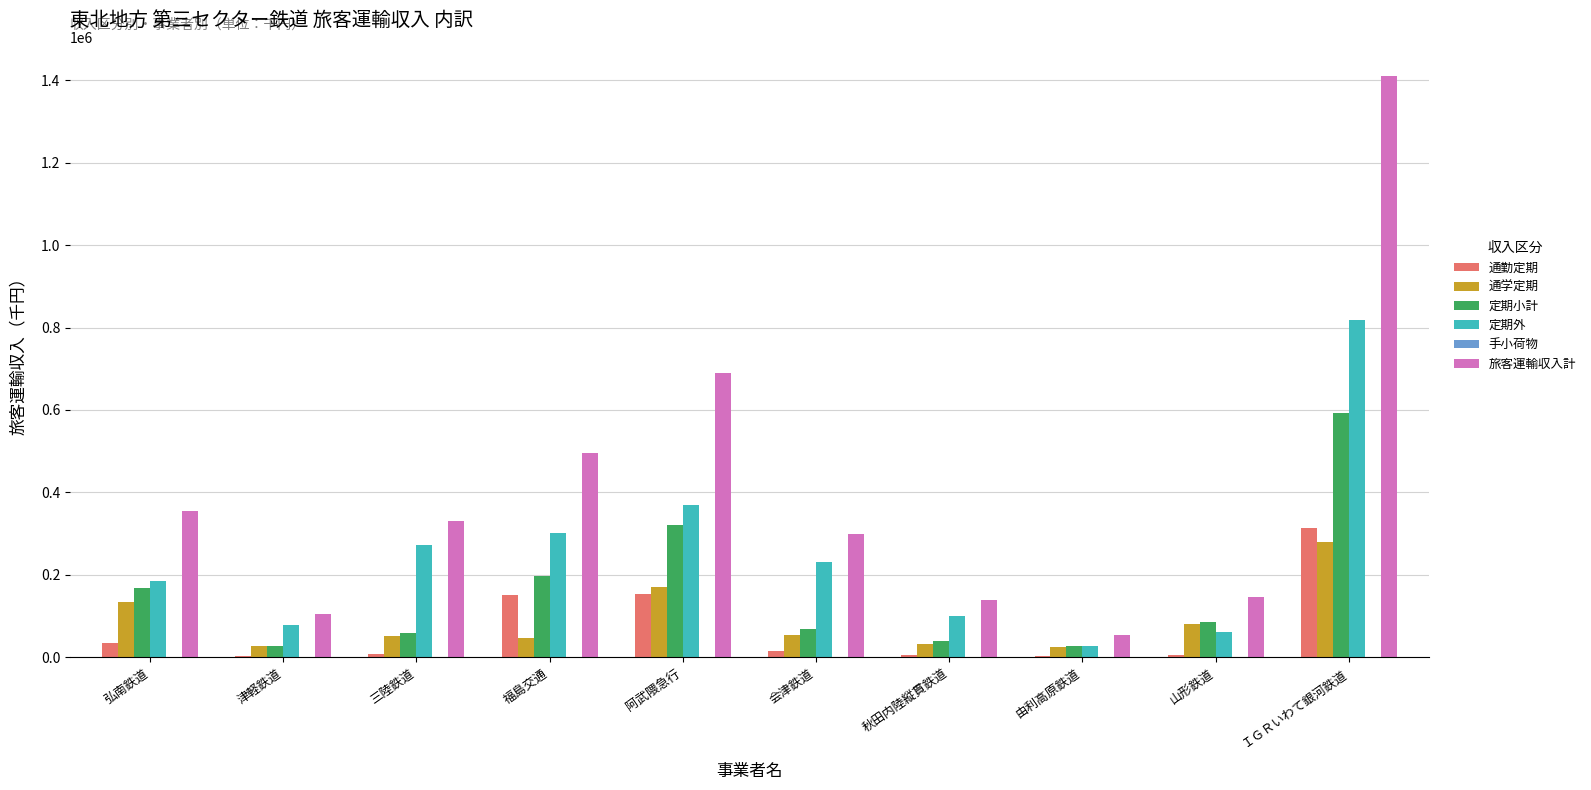

Count the number of data series in this chart.

6